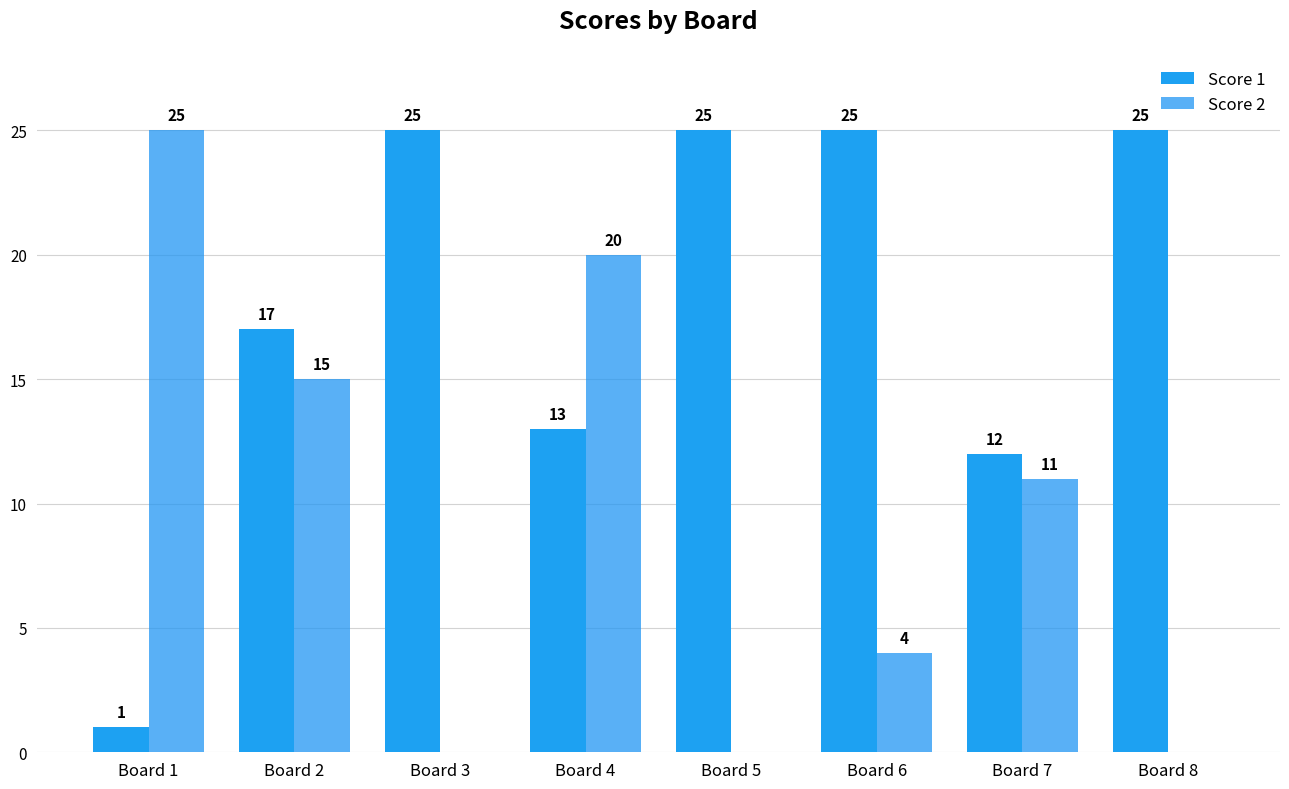

How many groups of bars are there?

8